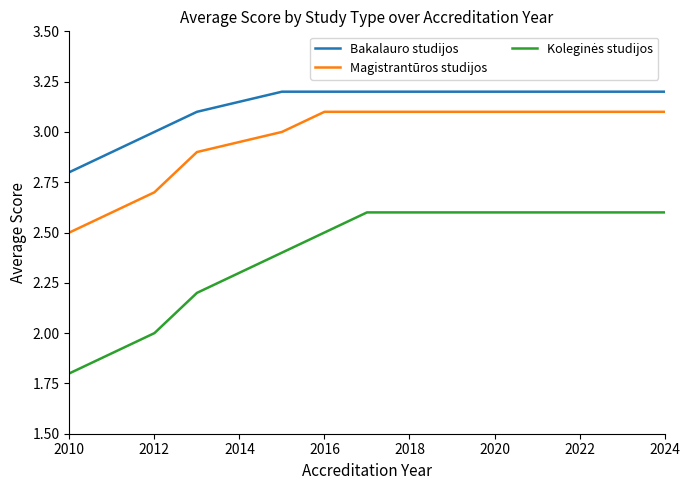

How many lines are shown in the chart?

3